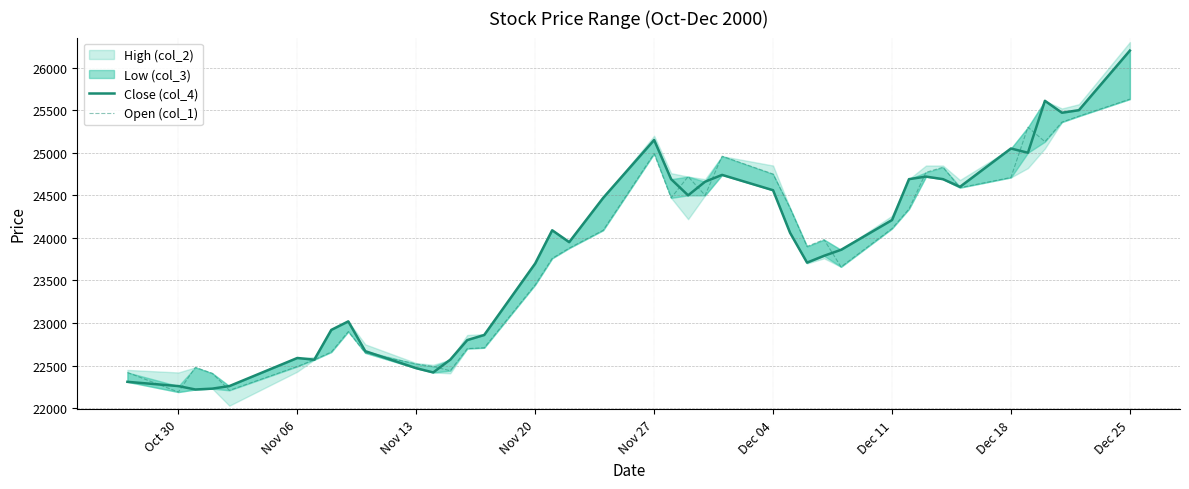

True or false: Open (col_1) has more than 1 interior local peaks.

True